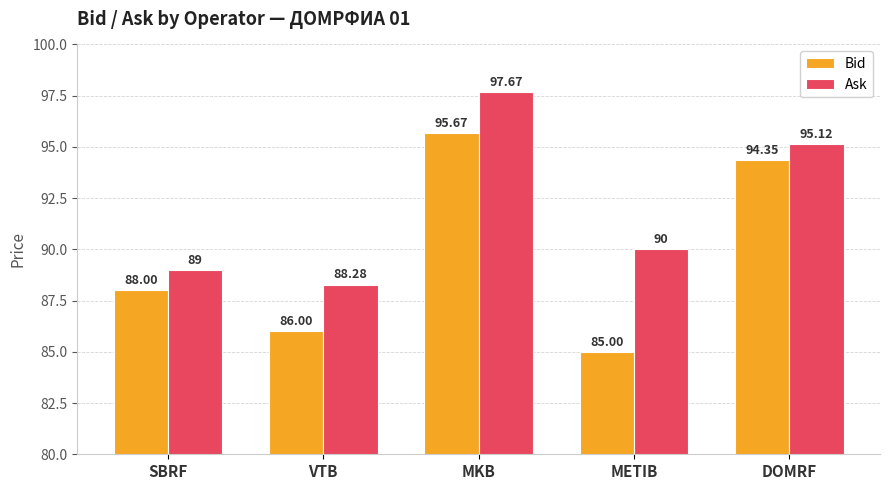

List the series in order of their overall mean, highest first.

Ask, Bid